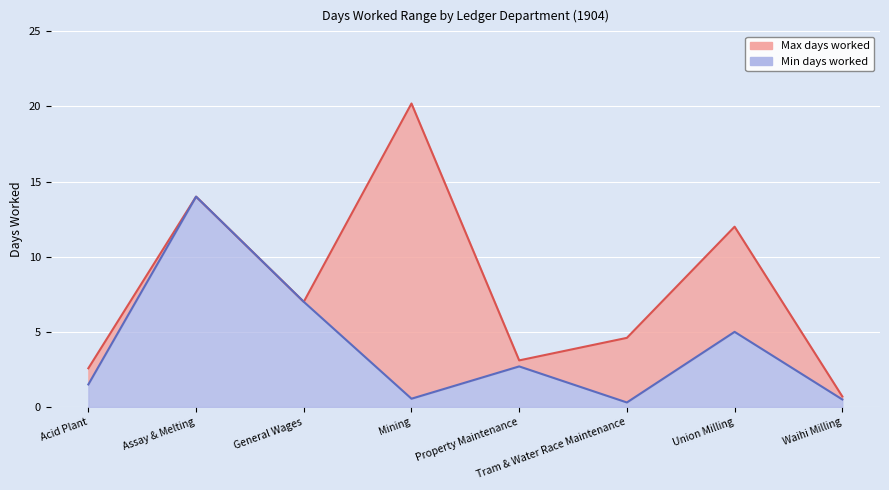

Which label corresponds to the smallest value in the chart?

Tram & Water Race Maintenance